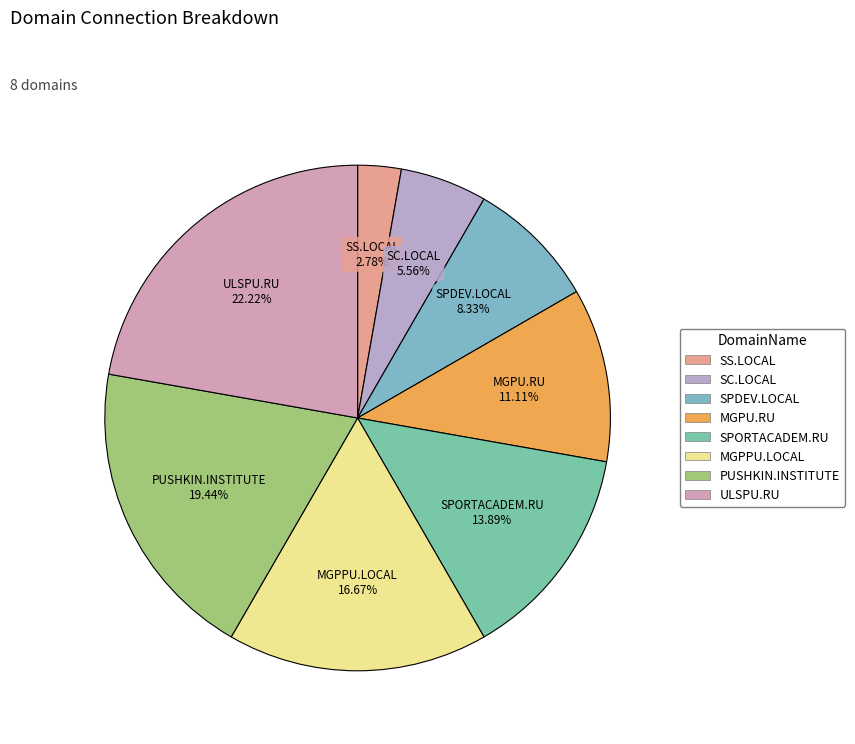

What is the largest slice in the pie chart?

ULSPU.RU